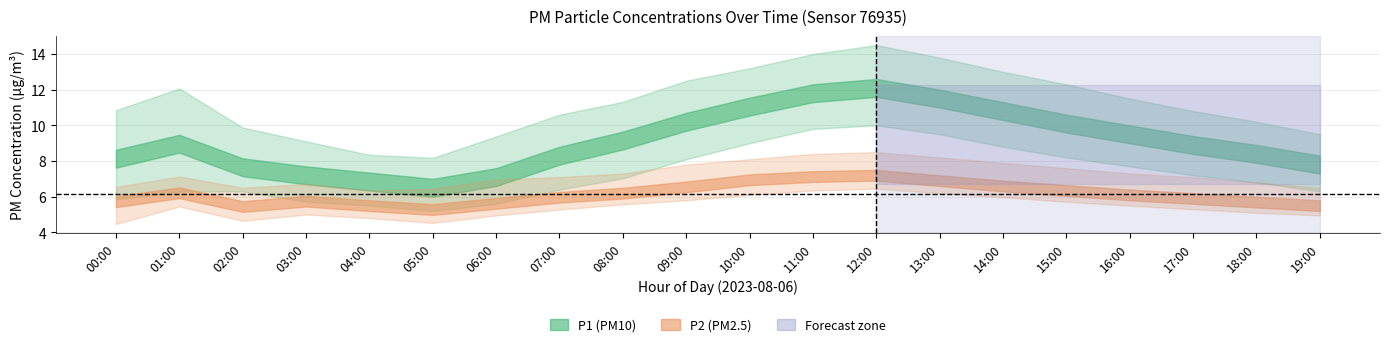

The P1_upper series shows 11.5 at 16:00. True or false?

True